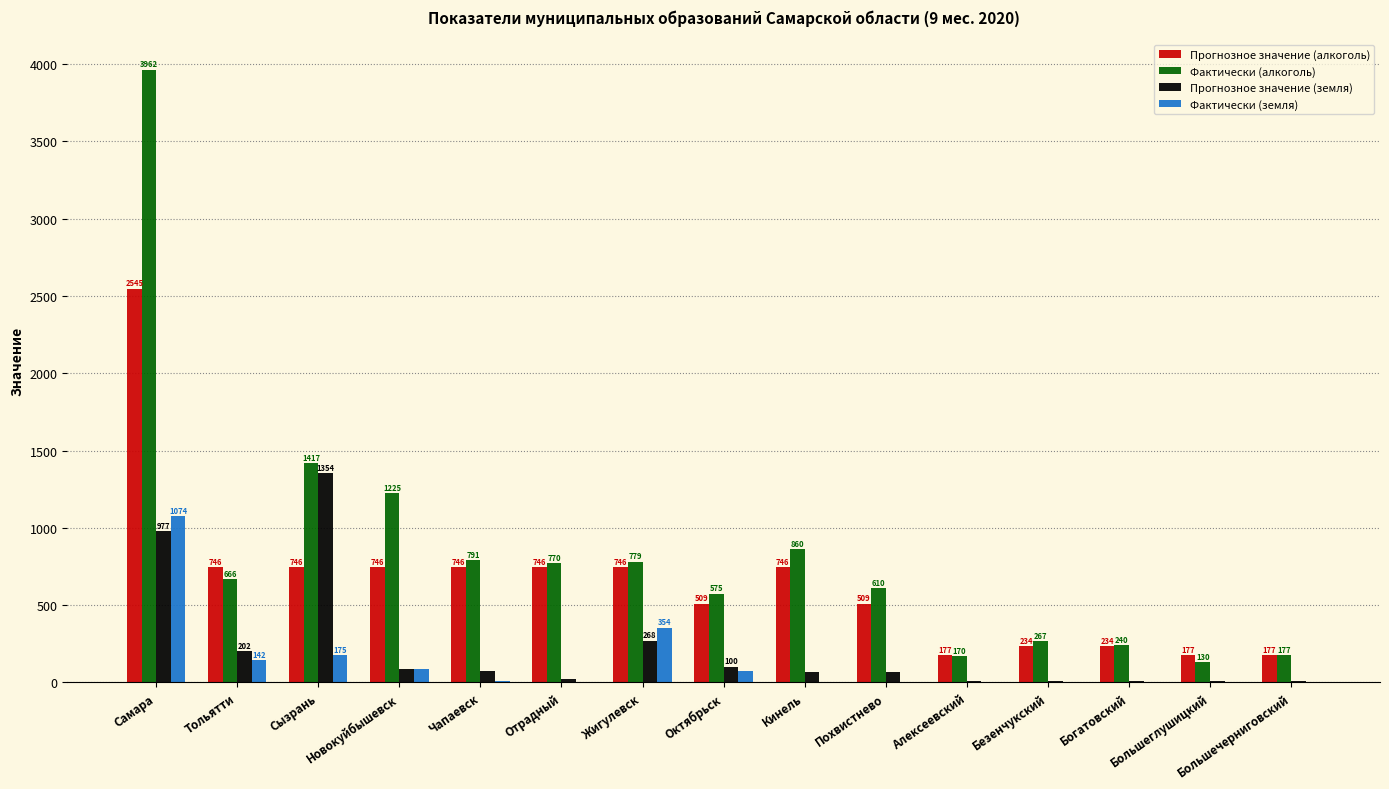

What is the difference between the Прогнозное значение (земля) values at Богатовский and Похвистнево?

59.4